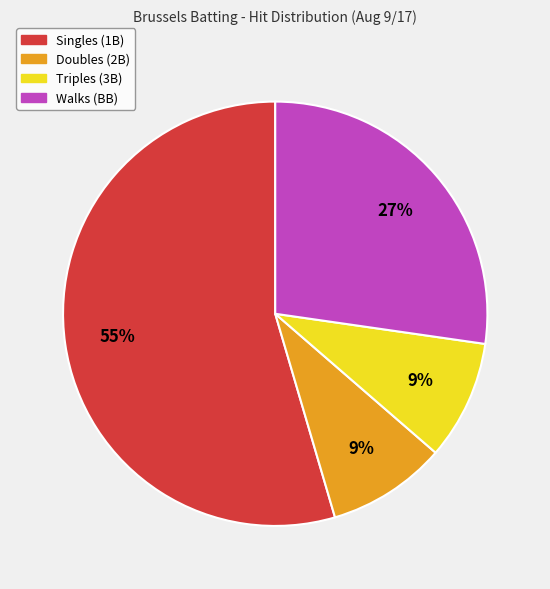

To the nearest percent, what is the average slice percentage?

25%